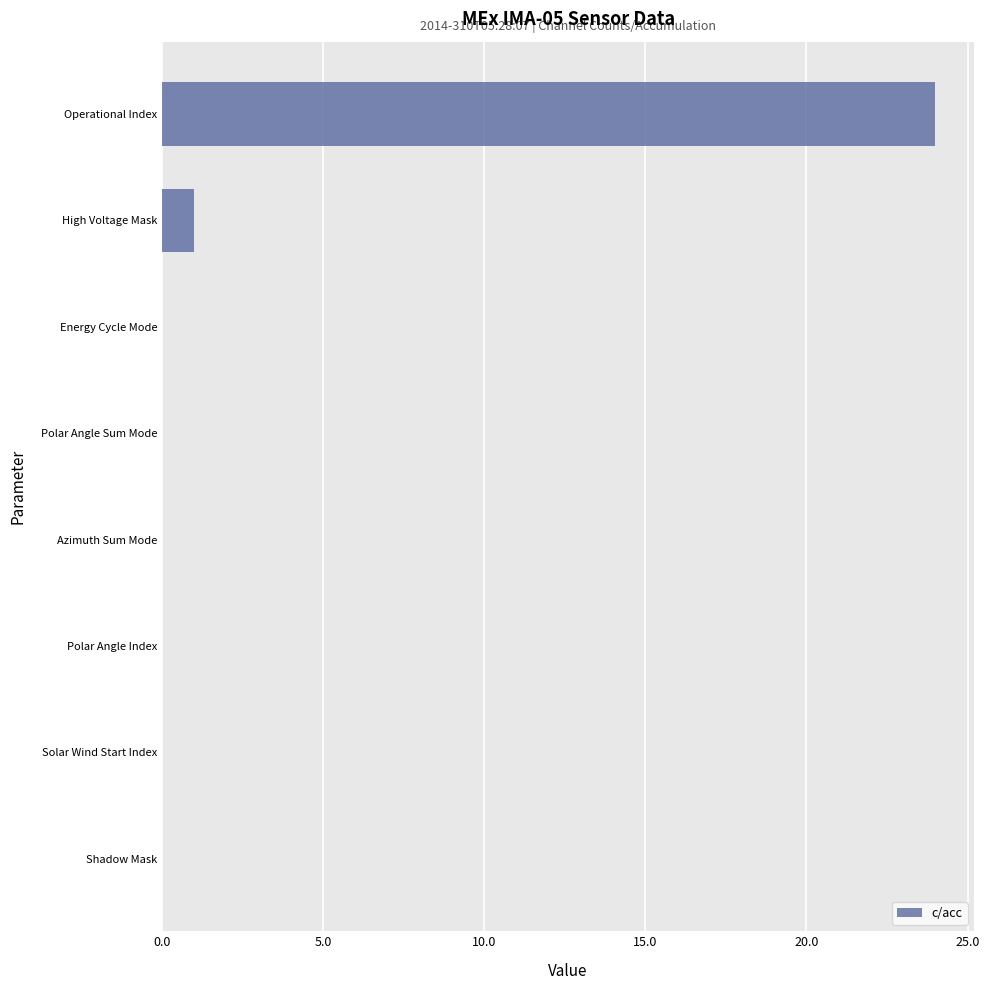

What is the change in value from Solar Wind Start Index to High Voltage Mask?

+1